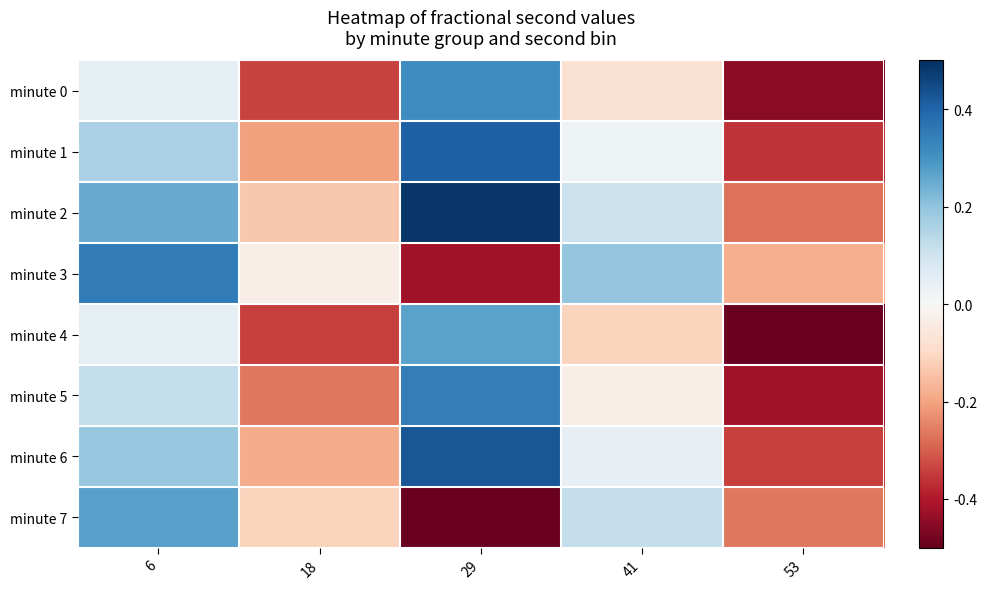

What is the spread (max minus min) of values at 18?

0.3